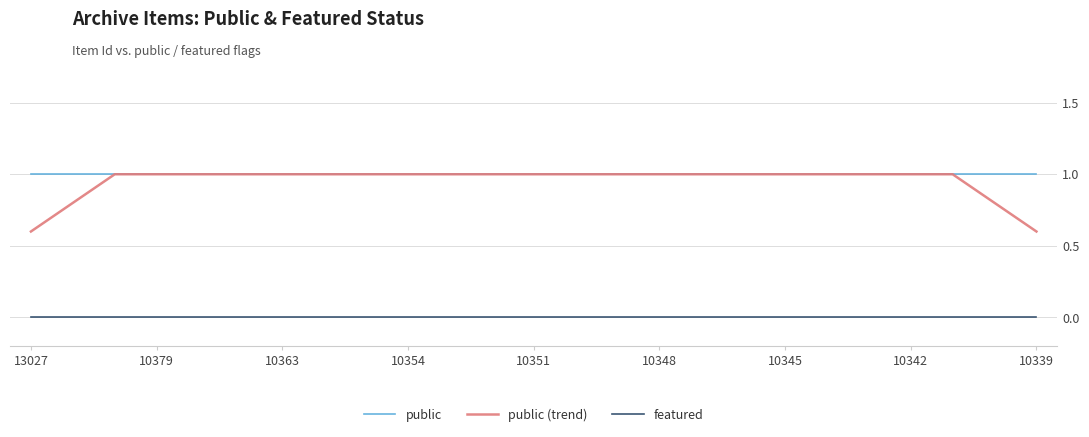

Reading left to right, extract all data points from this chart.

public: 1.0	1.0	1.0	1.0	1.0	1.0	1.0	1.0	1.0	1.0	1.0	1.0	1.0	1.0	1.0	1.0	1.0	1.0	1.0	1.0	1.0	1.0	1.0	1.0	1.0
public (trend): 0.6	0.8	1.0	1.0	1.0	1.0	1.0	1.0	1.0	1.0	1.0	1.0	1.0	1.0	1.0	1.0	1.0	1.0	1.0	1.0	1.0	1.0	1.0	0.8	0.6
featured: 0.0	0.0	0.0	0.0	0.0	0.0	0.0	0.0	0.0	0.0	0.0	0.0	0.0	0.0	0.0	0.0	0.0	0.0	0.0	0.0	0.0	0.0	0.0	0.0	0.0